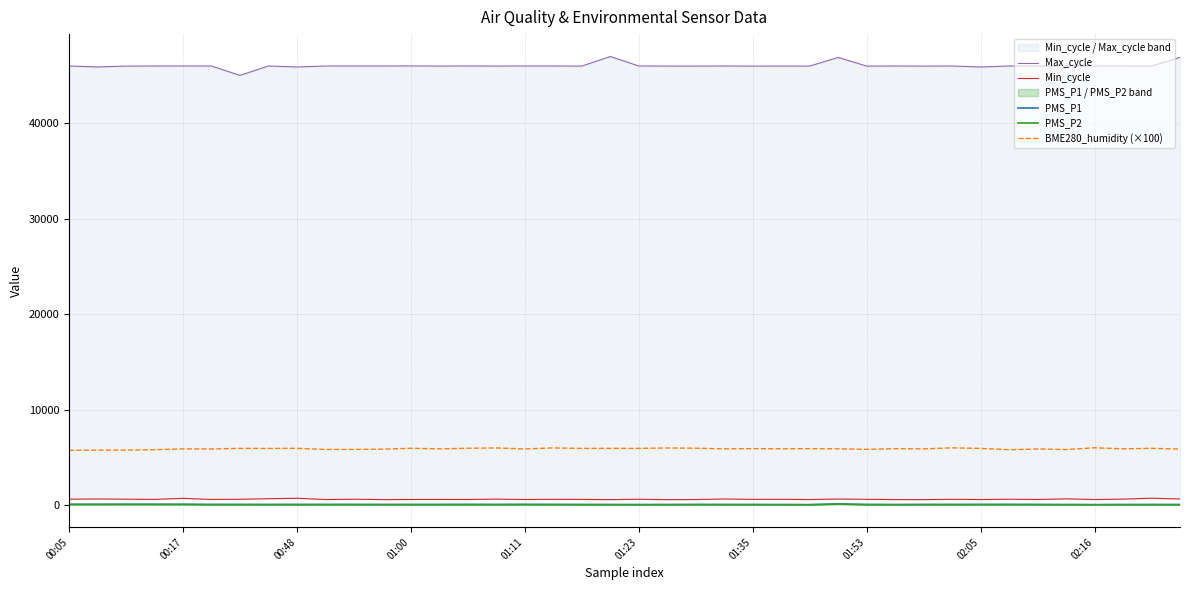

What value does the Max_cycle series have at 37?

46016.0